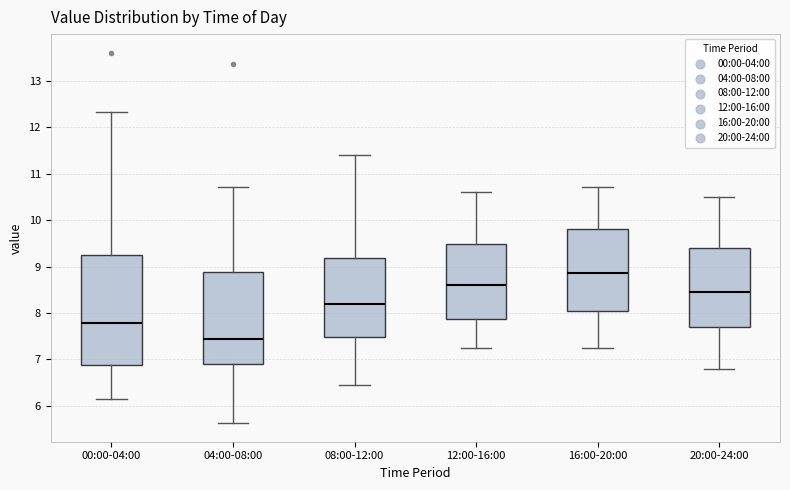

Where does the lower whisker of the box for 00:00-04:00 end on the y-axis? The values are not printed on the chart, so give them approximately, as read against the axis.

6.2